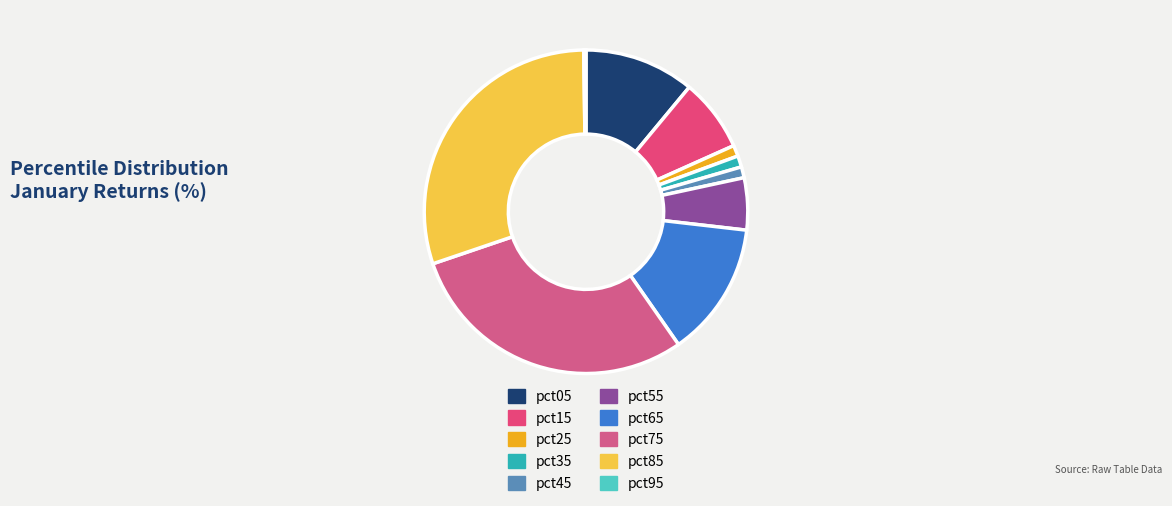

Which slice is the largest?

pct85